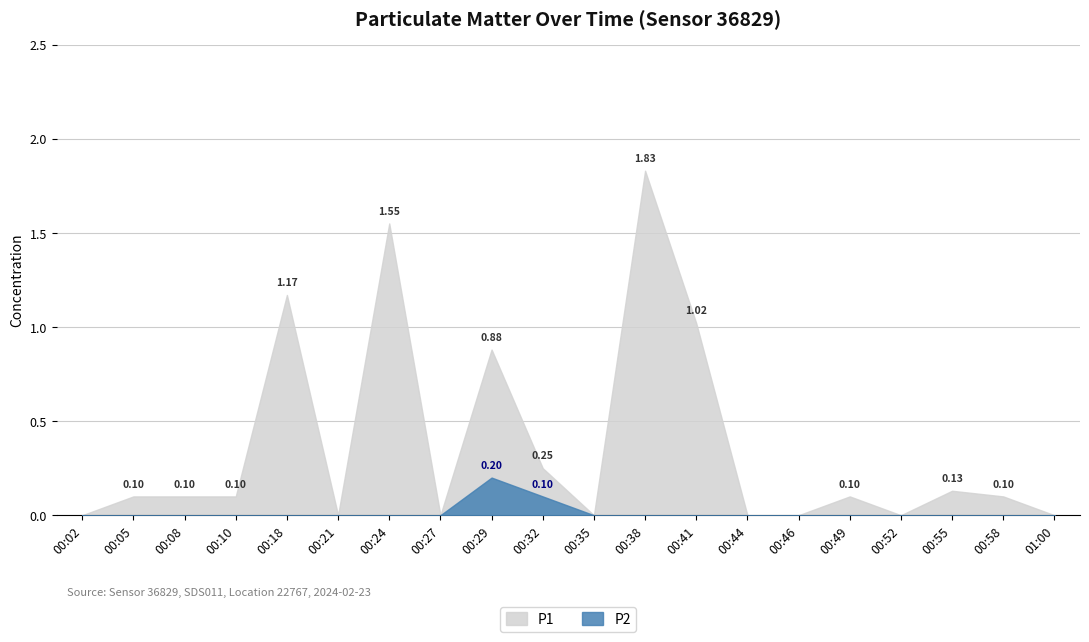

At which label is P1 closest to 0?

00:02